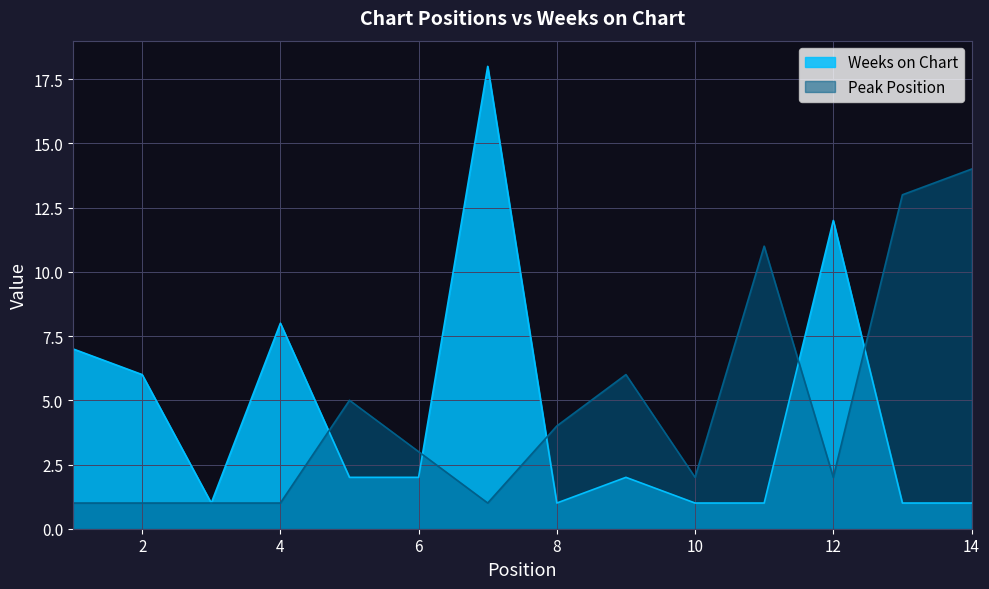

Reading right to left, what are all the values shown in this chart?

Peak Position: 14=14	13=13	12=2	11=11	10=2	9=6	8=4	7=1	6=3	5=5	4=1	3=1	2=1	1=1
Weeks on Chart: 14=1	13=1	12=12	11=1	10=1	9=2	8=1	7=18	6=2	5=2	4=8	3=1	2=6	1=7